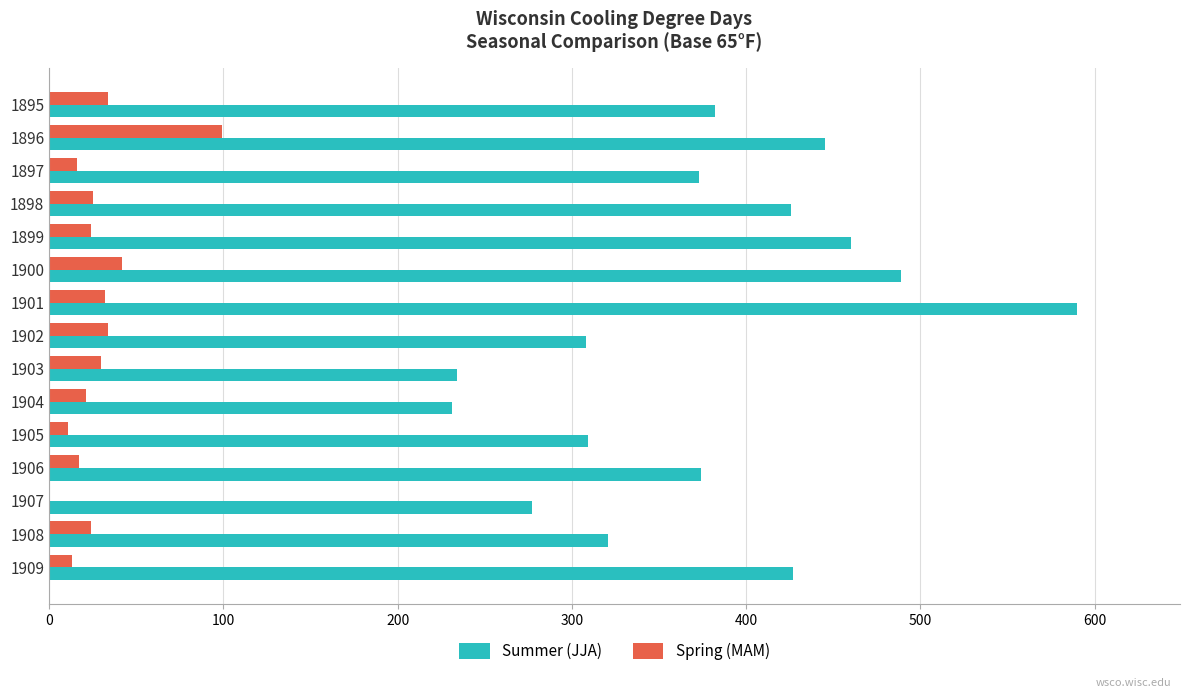

What is the total value across all series at 1902?

342